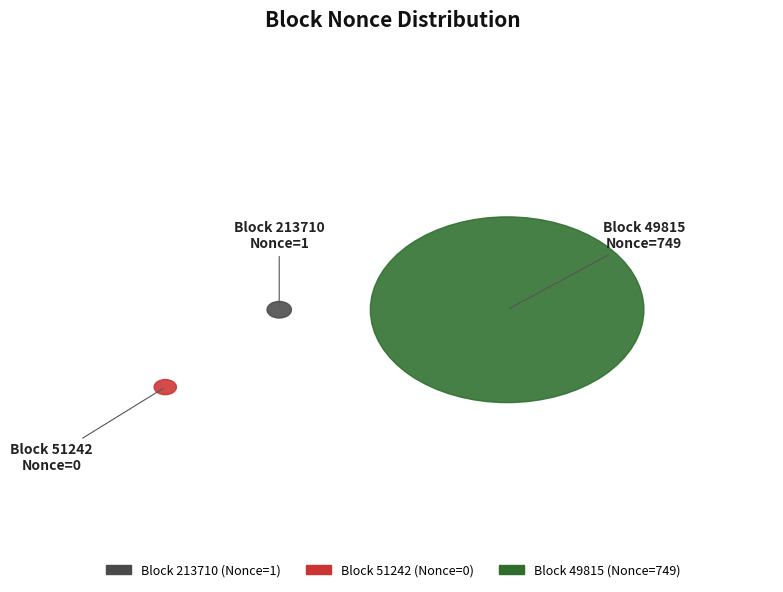

What is the ratio of the value at 49815 to the value at 213710?

749.0